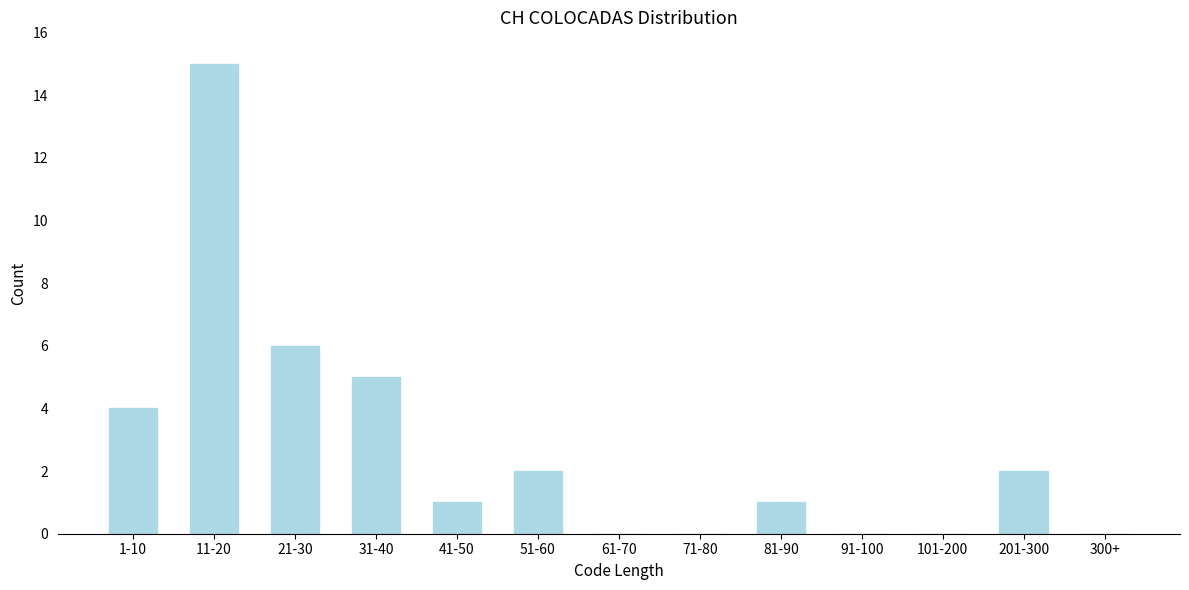

Reading left to right, list all the values displayed in this chart.

1-10=4	11-20=15	21-30=6	31-40=5	41-50=1	51-60=2	61-70=0	71-80=0	81-90=1	91-100=0	101-200=0	201-300=2	300+=0